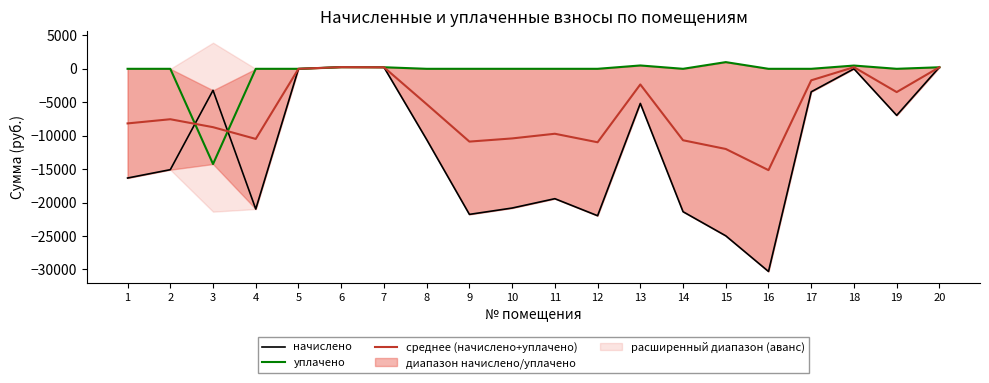

Is the value of уплачено at 8 greater than the value of начислено at 9?

Yes